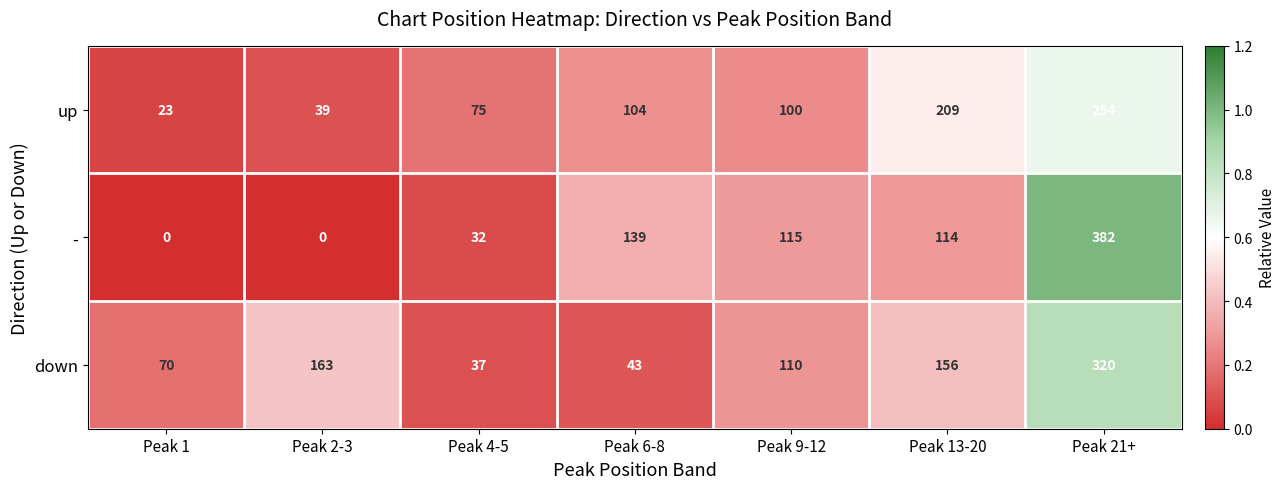

What is the difference between the maximum and minimum values in the - series?

382